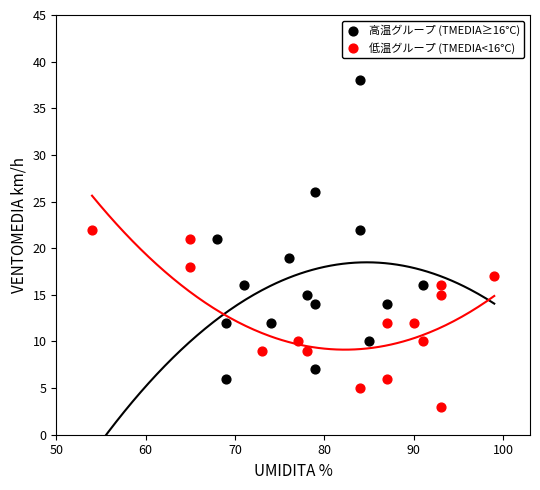

Which series has the largest Y range (max minus min)?

高温グループ (TMEDIA≥16°C)